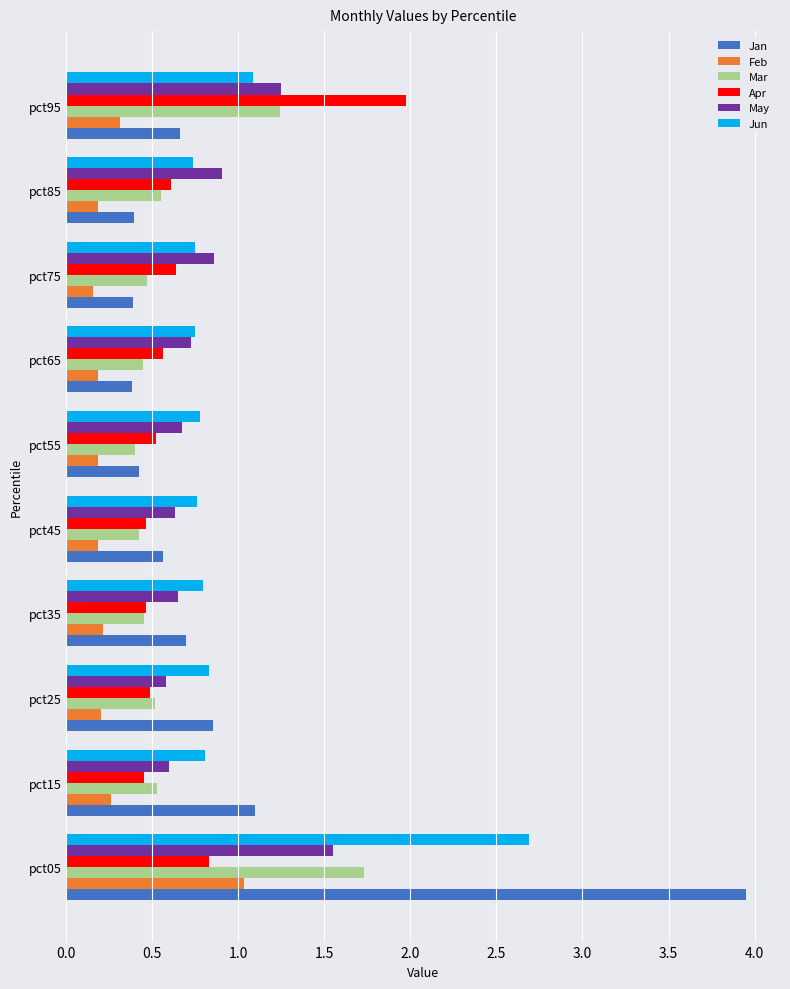

Is it true that Mar equals 0.4 at pct55?

True